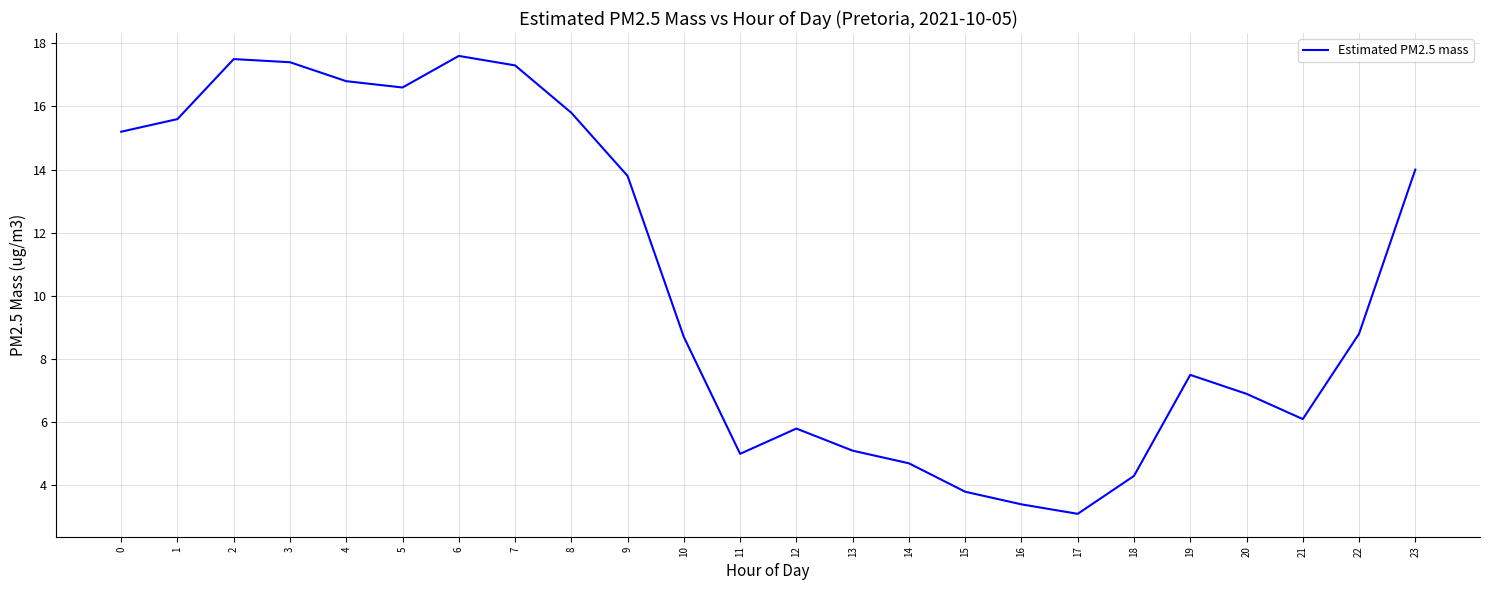

What is the sum of the values at 6 and 14?

22.3